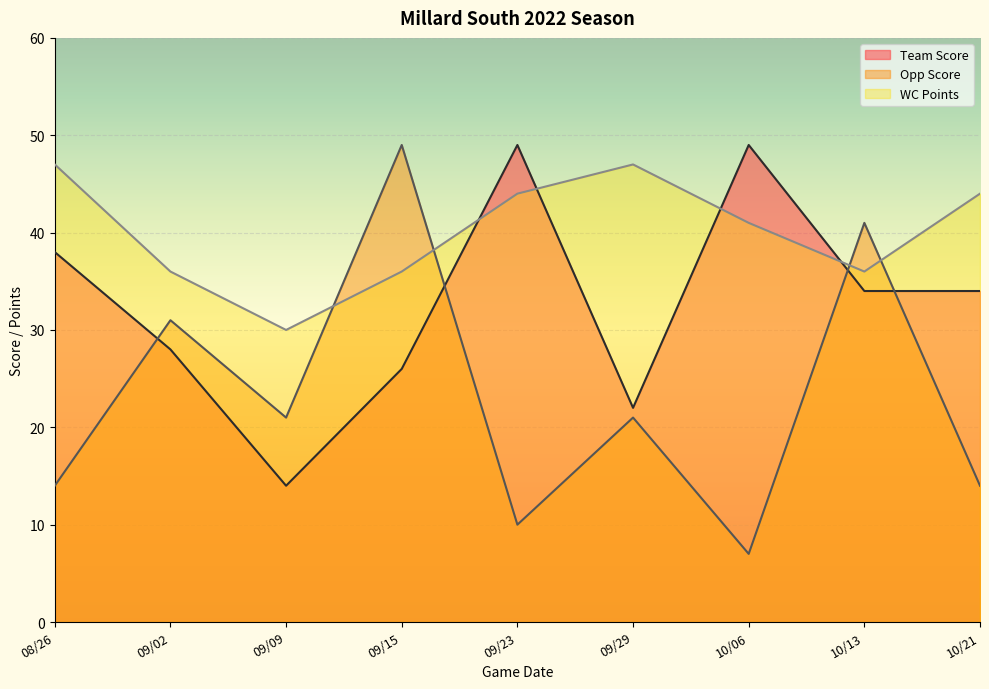

List the series in order of their peak value, lowest first.

WC Points, Team Score, Opp Score